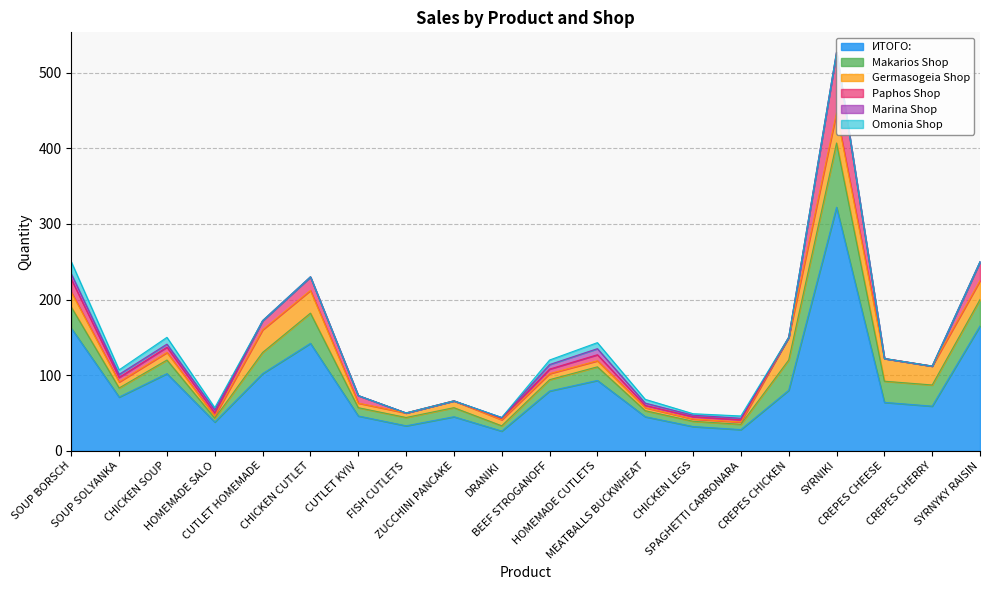

Reading right to left, list all the values displayed in this chart.

ИТОГО:: SYRNYKY RAISIN=165	CREPES CHERRY=59	CREPES CHEESE=64	SYRNIKI=322	CREPES CHICKEN=80	SPAGHETTI CARBONARA=28	CHICKEN LEGS=32	MEATBALLS BUCKWHEAT=45	HOMEMADE CUTLETS=93	BEEF STROGANOFF=79	DRANIKI=26	ZUCCHINI PANCAKE=45	FISH CUTLETS=33	CUTLET KYIV=46	CHICKEN CUTLET=142	CUTLET HOMEMADE=102	HOMEMADE SALO=38	CHICKEN SOUP=102	SOUP SOLYANKA=71	SOUP BORSCH=162
Makarios Shop: SYRNYKY RAISIN=35	CREPES CHERRY=28	CREPES CHEESE=28	SYRNIKI=85	CREPES CHICKEN=40	SPAGHETTI CARBONARA=7	CHICKEN LEGS=7	MEATBALLS BUCKWHEAT=8	HOMEMADE CUTLETS=18	BEEF STROGANOFF=15	DRANIKI=7	ZUCCHINI PANCAKE=12	FISH CUTLETS=11	CUTLET KYIV=11	CHICKEN CUTLET=40	CUTLET HOMEMADE=28	HOMEMADE SALO=5	CHICKEN SOUP=18	SOUP SOLYANKA=12	SOUP BORSCH=28
Germasogeia Shop: SYRNYKY RAISIN=25	CREPES CHERRY=25	CREPES CHEESE=30	SYRNIKI=40	CREPES CHICKEN=30	SPAGHETTI CARBONARA=3	CHICKEN LEGS=3	MEATBALLS BUCKWHEAT=4	HOMEMADE CUTLETS=8	BEEF STROGANOFF=8	DRANIKI=8	ZUCCHINI PANCAKE=9	FISH CUTLETS=6	CUTLET KYIV=6	CHICKEN CUTLET=30	CUTLET HOMEMADE=30	HOMEMADE SALO=3	CHICKEN SOUP=10	SOUP SOLYANKA=8	SOUP BORSCH=20
Paphos Shop: SYRNYKY RAISIN=25	CREPES CHERRY=0	CREPES CHEESE=0	SYRNIKI=80	CREPES CHICKEN=0	SPAGHETTI CARBONARA=3	CHICKEN LEGS=3	MEATBALLS BUCKWHEAT=3	HOMEMADE CUTLETS=8	BEEF STROGANOFF=6	DRANIKI=2	ZUCCHINI PANCAKE=0	FISH CUTLETS=0	CUTLET KYIV=10	CHICKEN CUTLET=18	CUTLET HOMEMADE=12	HOMEMADE SALO=4	CHICKEN SOUP=7	SOUP SOLYANKA=6	SOUP BORSCH=17
Marina Shop: SYRNYKY RAISIN=0	CREPES CHERRY=0	CREPES CHEESE=0	SYRNIKI=0	CREPES CHICKEN=0	SPAGHETTI CARBONARA=2	CHICKEN LEGS=2	MEATBALLS BUCKWHEAT=3	HOMEMADE CUTLETS=8	BEEF STROGANOFF=6	DRANIKI=1	ZUCCHINI PANCAKE=0	FISH CUTLETS=0	CUTLET KYIV=0	CHICKEN CUTLET=0	CUTLET HOMEMADE=0	HOMEMADE SALO=4	CHICKEN SOUP=4	SOUP SOLYANKA=4	SOUP BORSCH=7
Omonia Shop: SYRNYKY RAISIN=0	CREPES CHERRY=0	CREPES CHEESE=0	SYRNIKI=0	CREPES CHICKEN=0	SPAGHETTI CARBONARA=3	CHICKEN LEGS=2	MEATBALLS BUCKWHEAT=5	HOMEMADE CUTLETS=8	BEEF STROGANOFF=6	DRANIKI=0	ZUCCHINI PANCAKE=0	FISH CUTLETS=0	CUTLET KYIV=0	CHICKEN CUTLET=0	CUTLET HOMEMADE=0	HOMEMADE SALO=3	CHICKEN SOUP=9	SOUP SOLYANKA=6	SOUP BORSCH=16